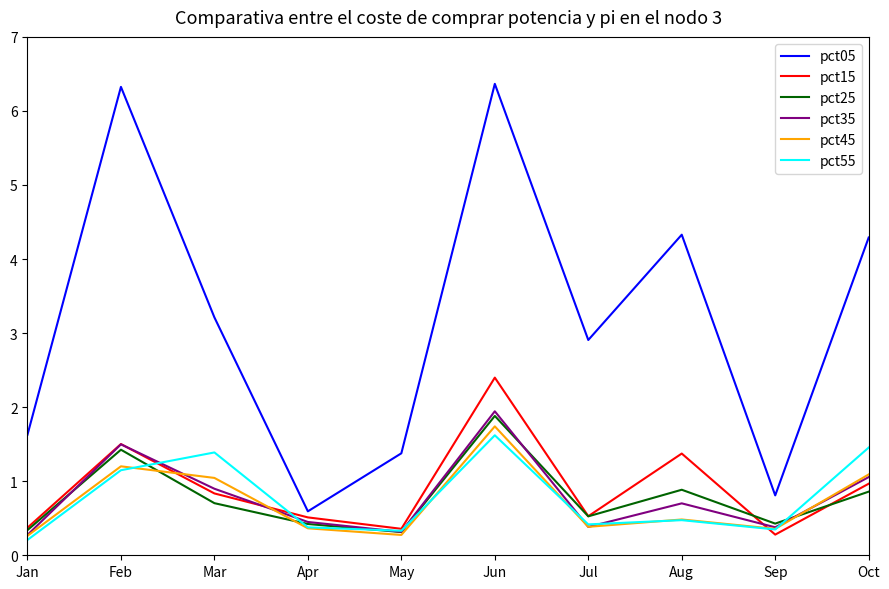

The value of pct55 at Sep is 0.3. True or false?

True